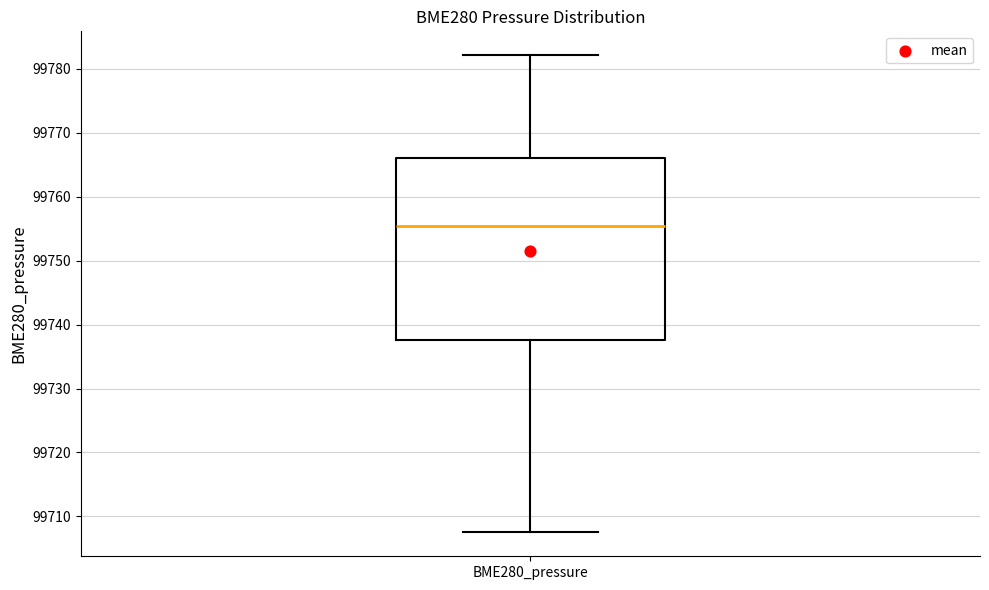

Read this box plot against the y-axis: the position of the median line, the range covered by the box, and the ends of both whiskers. The values are not printed on the chart, so give them approximately, as read against the axis.

median 99755, box 99738 to 99766, whiskers 99708 to 99782